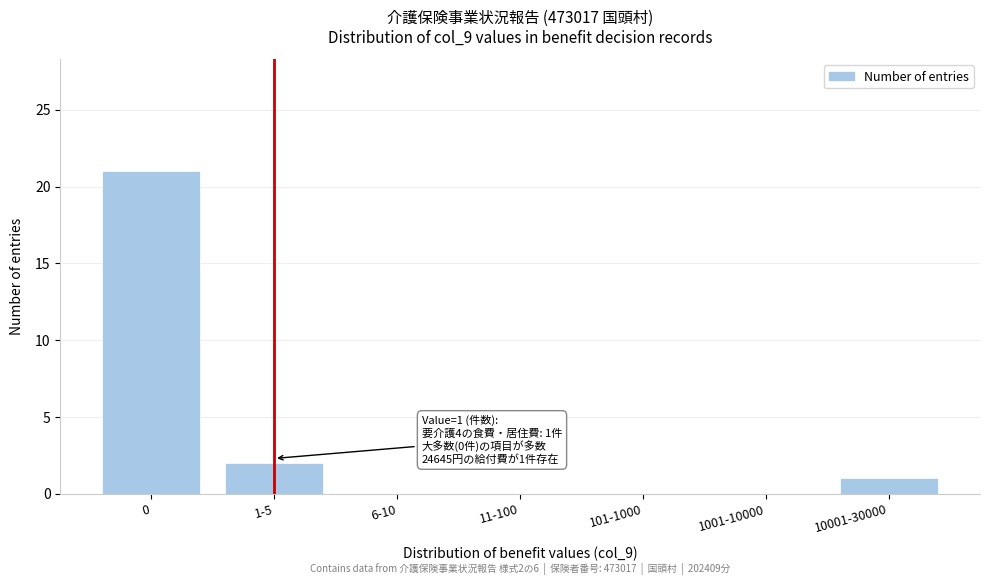

Reading left to right, extract all data points from this chart.

0=21	1-5=2	6-10=0	11-100=0	101-1000=0	1001-10000=0	10001-30000=1